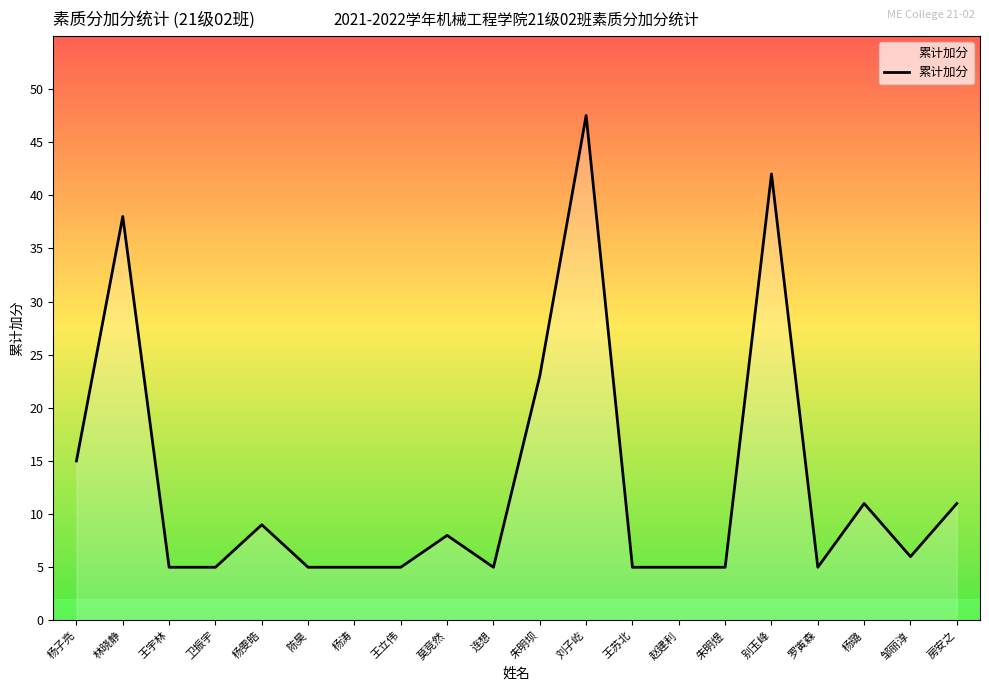

At which label is the value closest to 26?

朱明坝